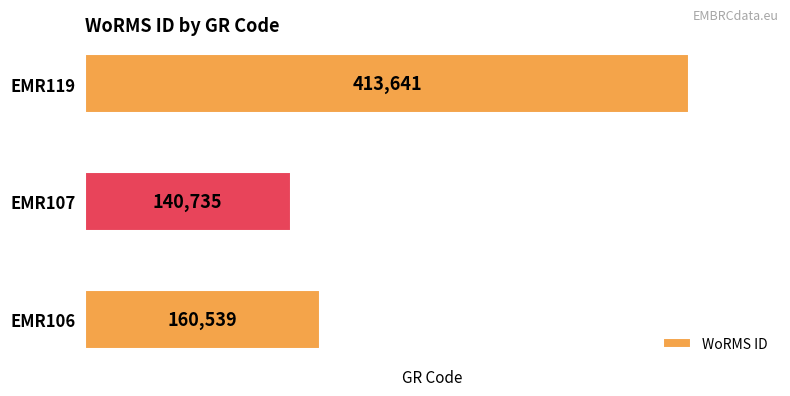

Read the value at EMR106, to the nearest 100.

160500